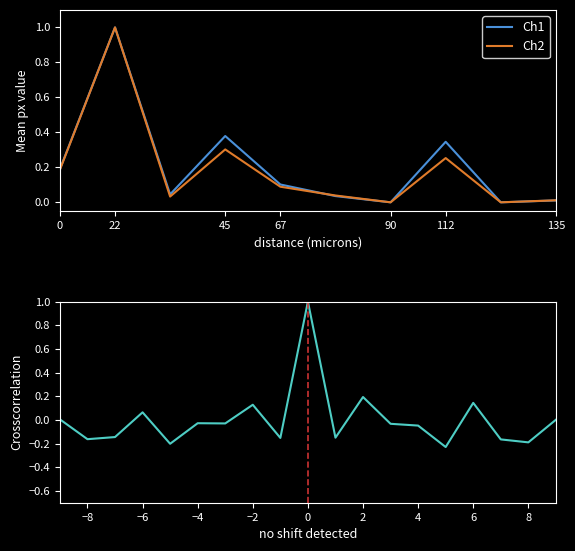

True or false: Ch1 has a value of 0.2 at 0.

True